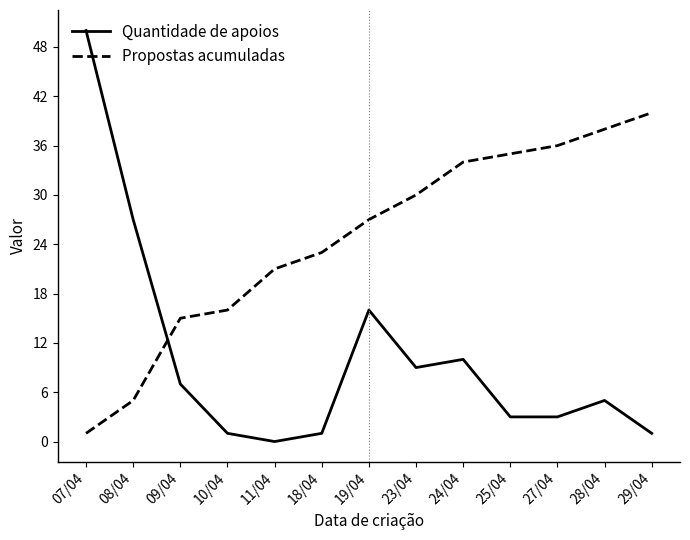

Reading left to right, transcribe all the data shown in this chart.

Quantidade de apoios: 07/04=50	08/04=27	09/04=7	10/04=1	11/04=0	18/04=1	19/04=16	23/04=9	24/04=10	25/04=3	27/04=3	28/04=5	29/04=1
Propostas acumuladas: 07/04=1	08/04=5	09/04=15	10/04=16	11/04=21	18/04=23	19/04=27	23/04=30	24/04=34	25/04=35	27/04=36	28/04=38	29/04=40